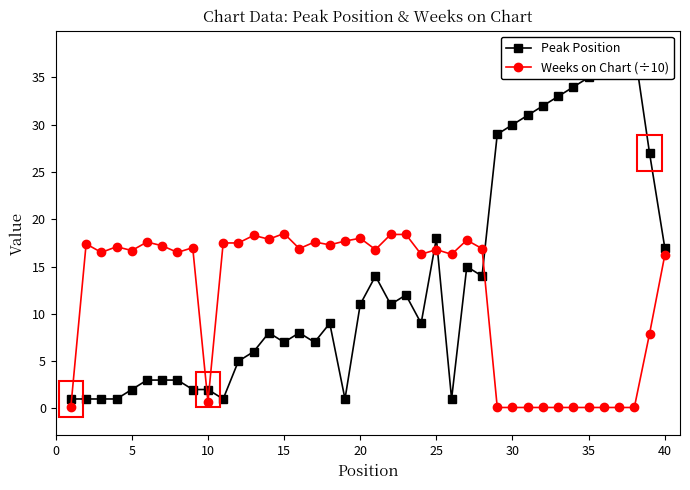

How many values in the Peak Position series exceed 9?

19